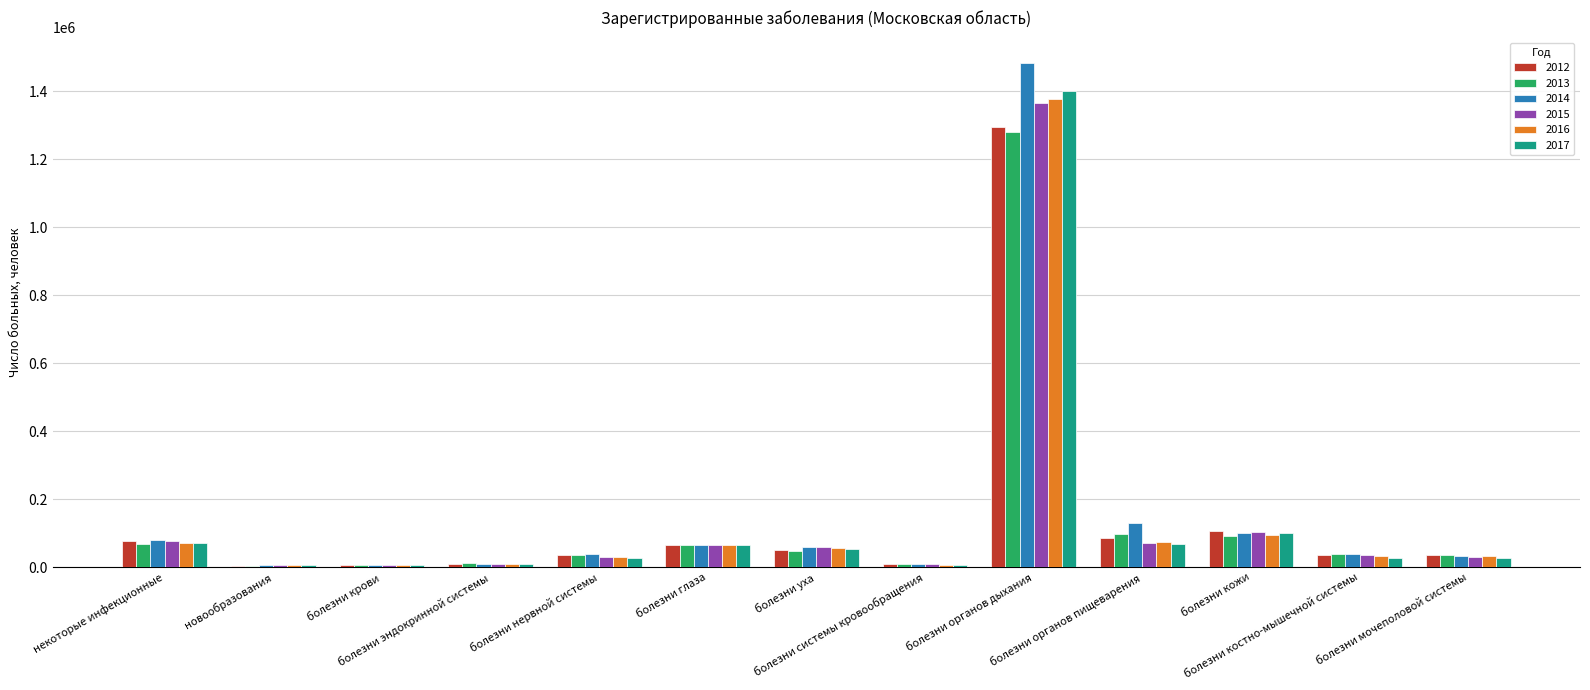

What is the label of the 3rd bar from the right?

болезни кожи